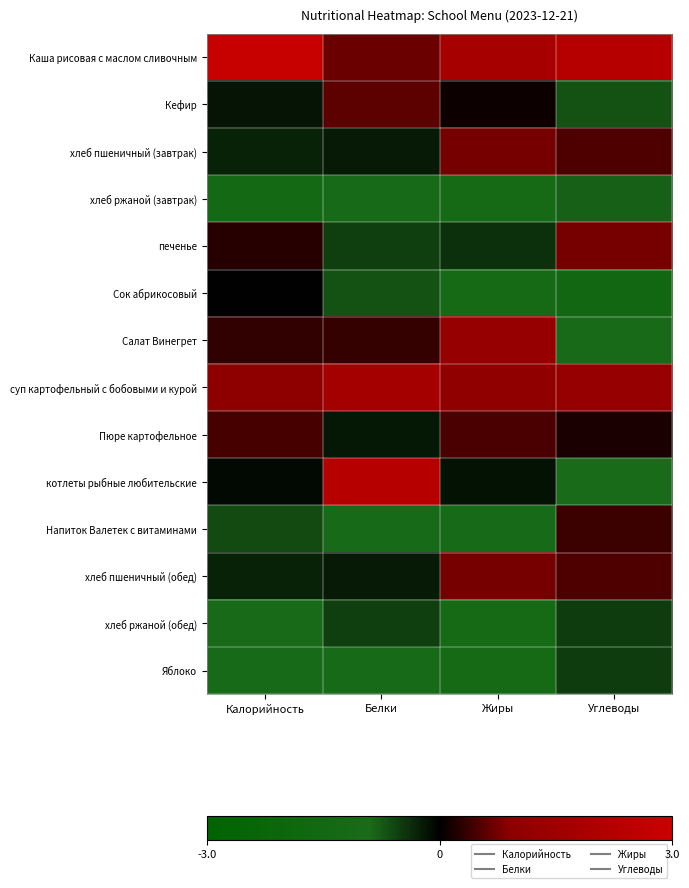

At which category is the sum across all series the highest?

Белки